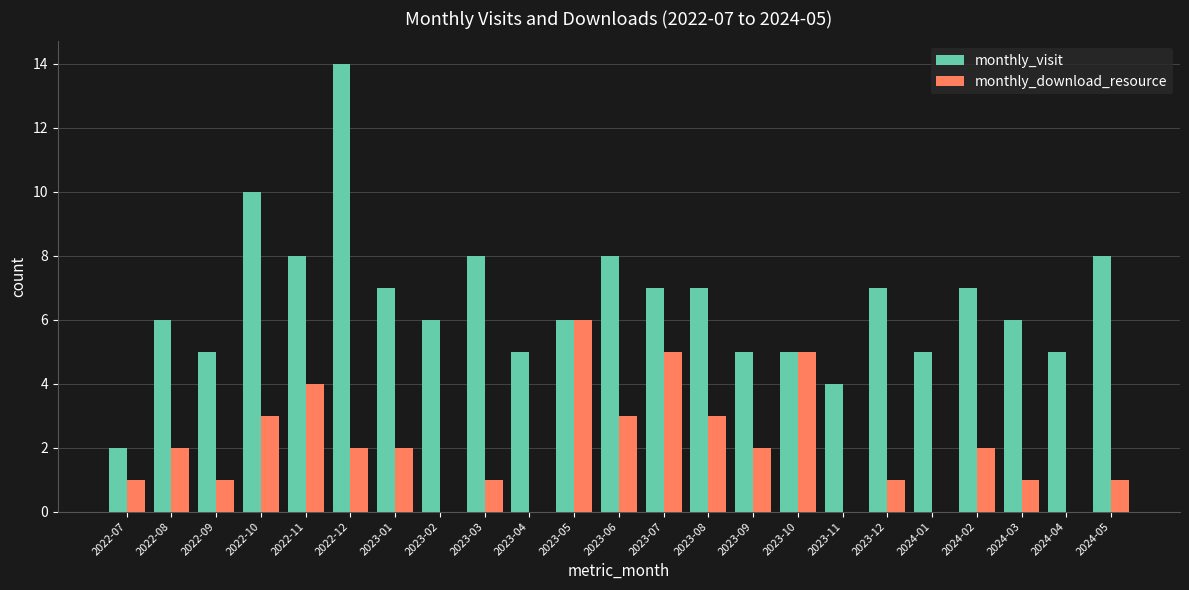

At which category is the sum across all series the highest?

2022-12